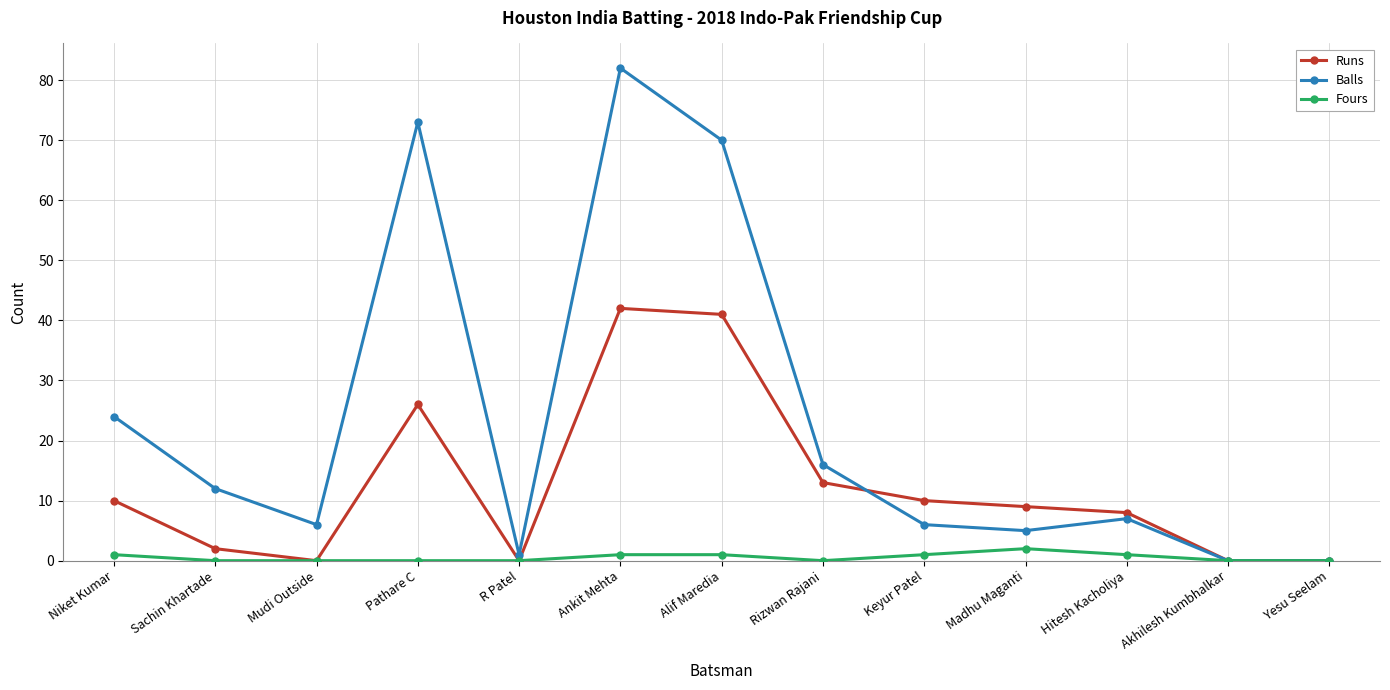

What are all the series names shown in the legend?

Runs, Balls, Fours